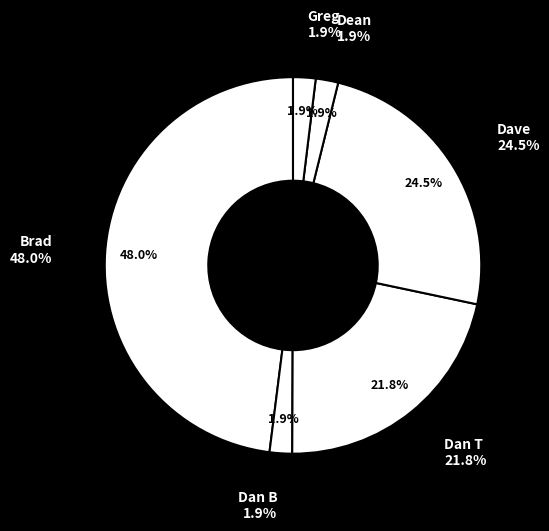

Approximately how many times larger is the value at Dan T compared to Dave?

0.9